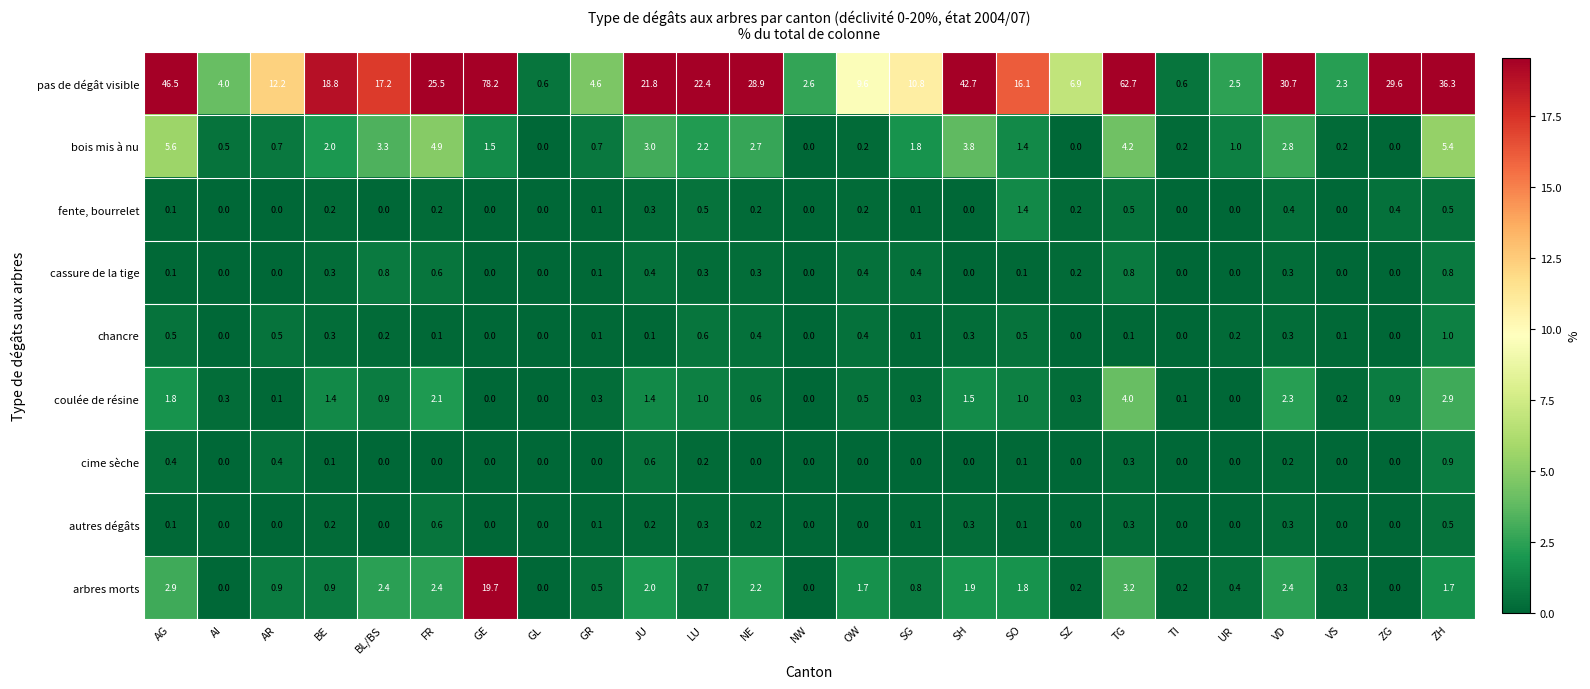

What is the difference between the bois mis à nu values at GR and BE?

1.3